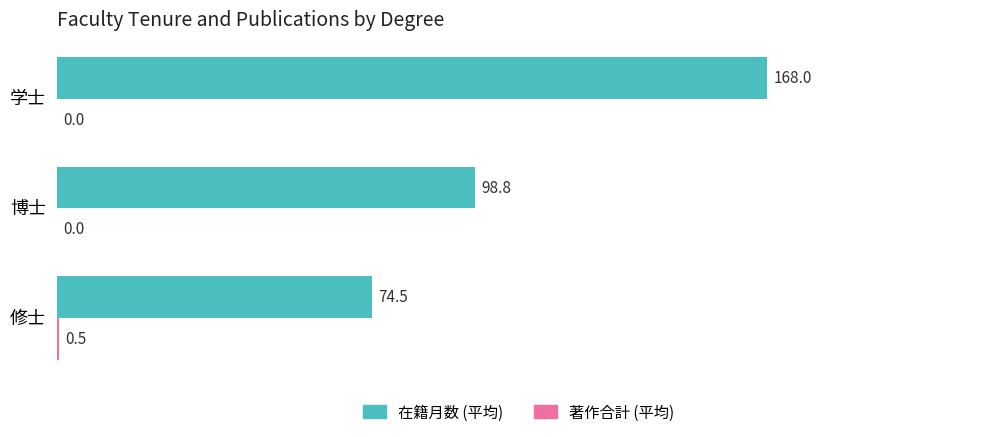

What is the sum of the 在籍月数 (平均) values at 修士 and 博士?

173.3